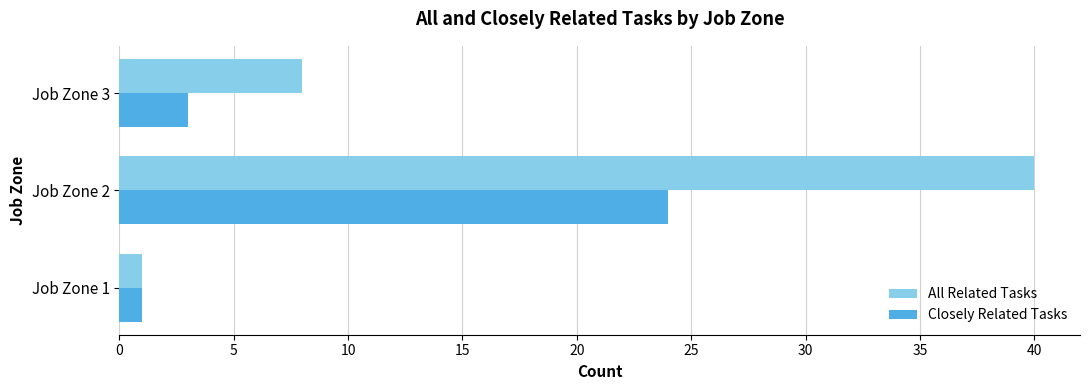

At how many categories does at least one series exceed 38?

1